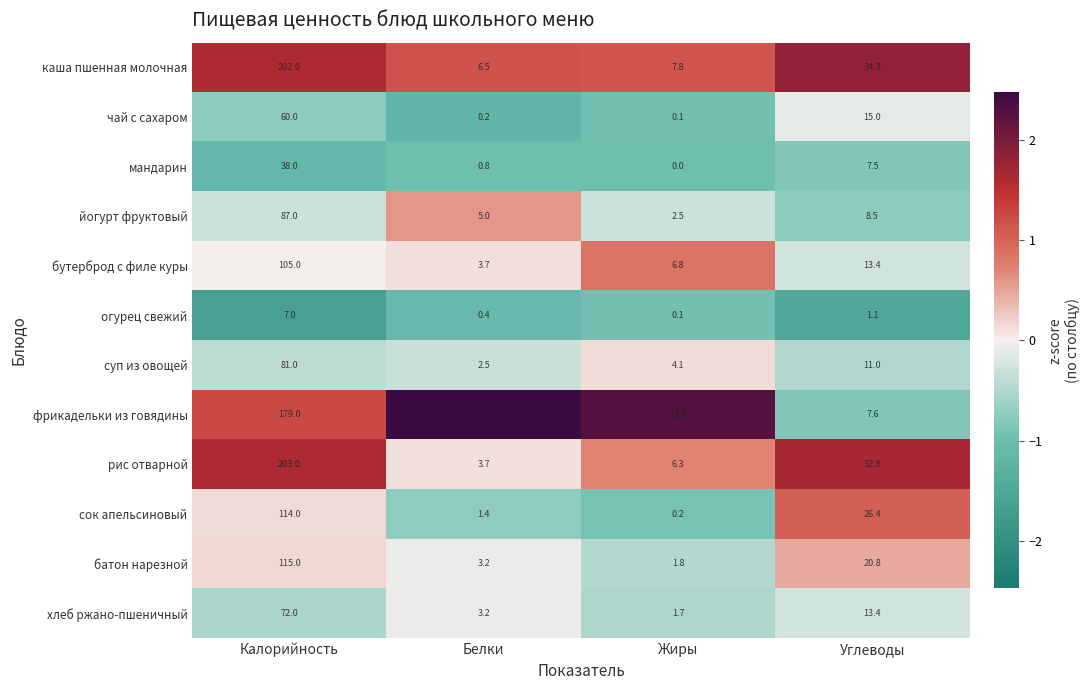

Which label corresponds to the largest value in the chart?

Калорийность